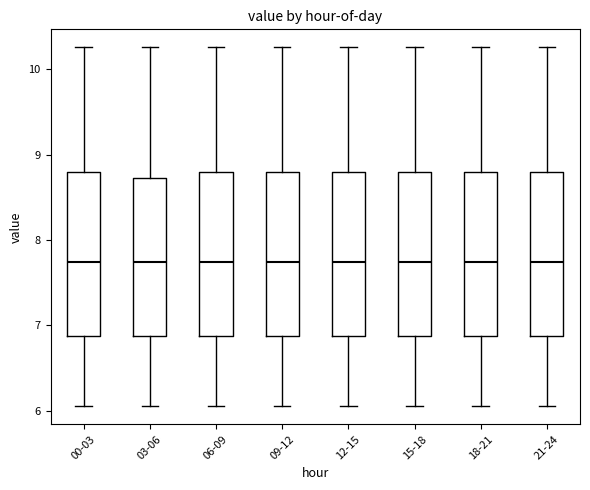

Reading left to right, transcribe this box plot: for each box, give where its median line is, the range the box spans, and where its two whiskers end, as read against the y-axis. The values are not printed on the chart, so give them approximately, as read against the axis.

00-03: median 7.7, box 6.9 to 8.8, whiskers 6.1 to 10.3
03-06: median 7.7, box 6.9 to 8.7, whiskers 6.1 to 10.3
06-09: median 7.7, box 6.9 to 8.8, whiskers 6.1 to 10.3
09-12: median 7.7, box 6.9 to 8.8, whiskers 6.1 to 10.3
12-15: median 7.7, box 6.9 to 8.8, whiskers 6.1 to 10.3
15-18: median 7.7, box 6.9 to 8.8, whiskers 6.1 to 10.3
18-21: median 7.7, box 6.9 to 8.8, whiskers 6.1 to 10.3
21-24: median 7.7, box 6.9 to 8.8, whiskers 6.1 to 10.3